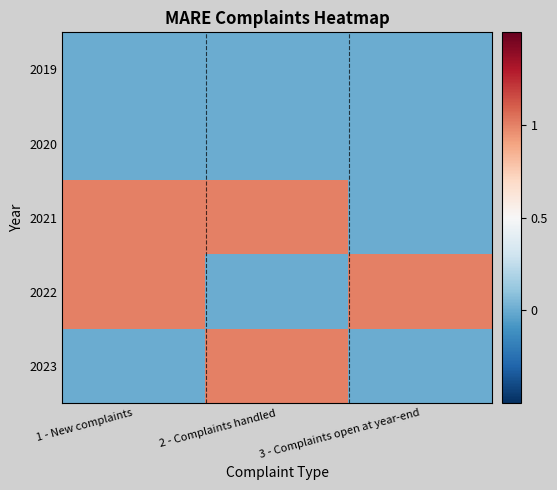

What is the spread (max minus min) of values at 2 - Complaints handled?

1